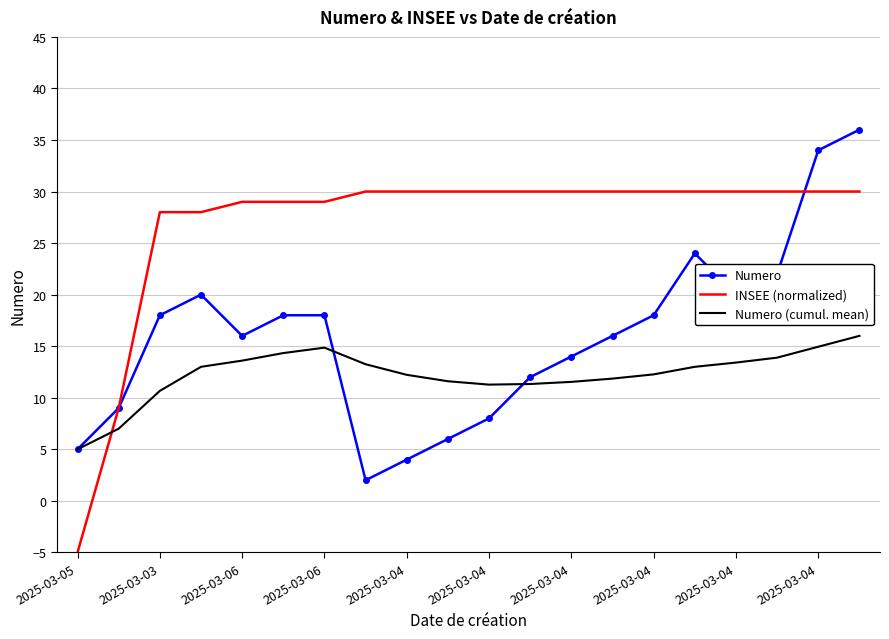

What are all the series names shown in the legend?

Numero, INSEE (normalized), Numero (cumul. mean)